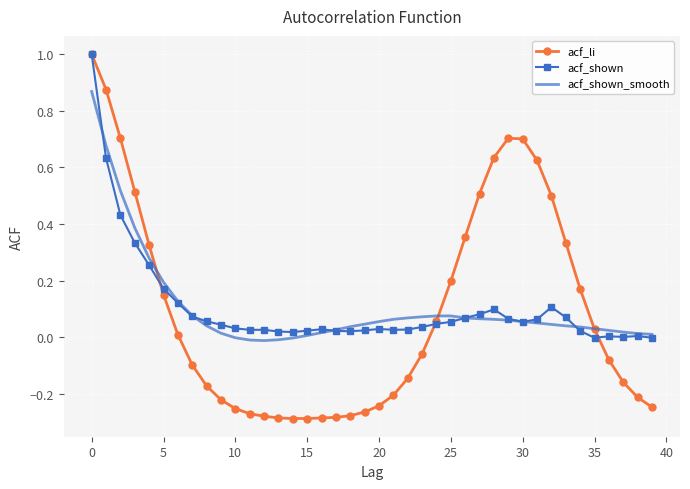

Which series has the widest spread of values?

acf_li